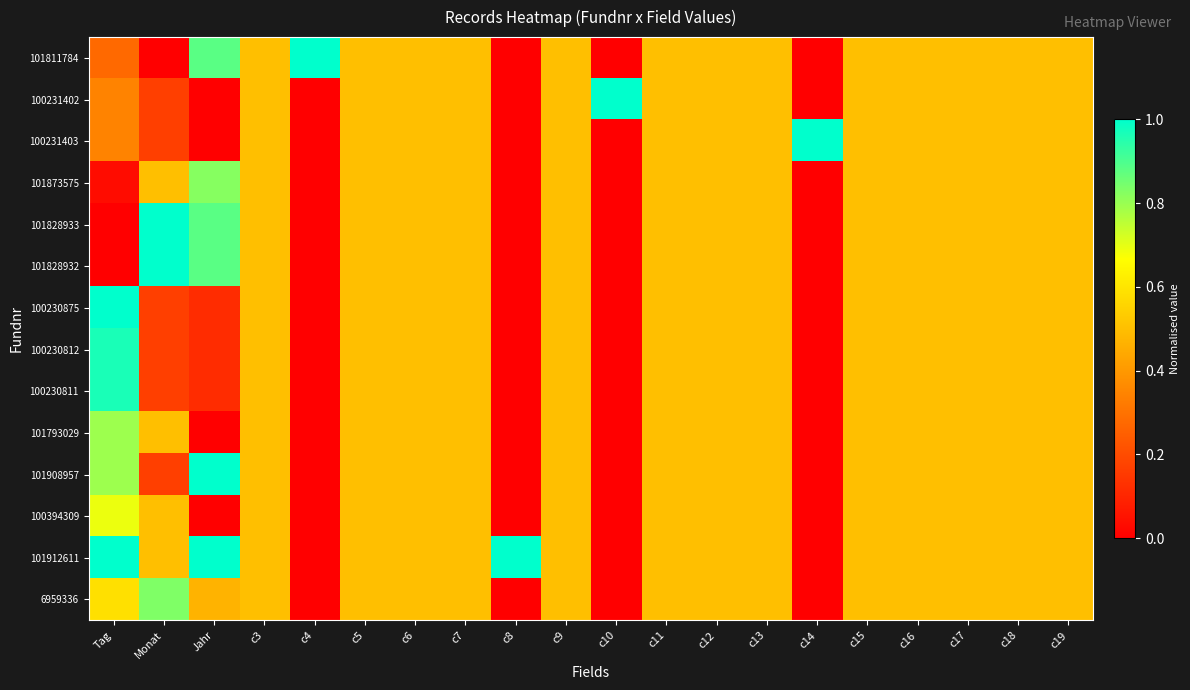

At c8, list the series in order from smallest to largest.

101811784, 100231402, 100231403, 101873575, 101828933, 101828932, 100230875, 100230812, 100230811, 101793029, 101908957, 100394309, 6959336, 101912611